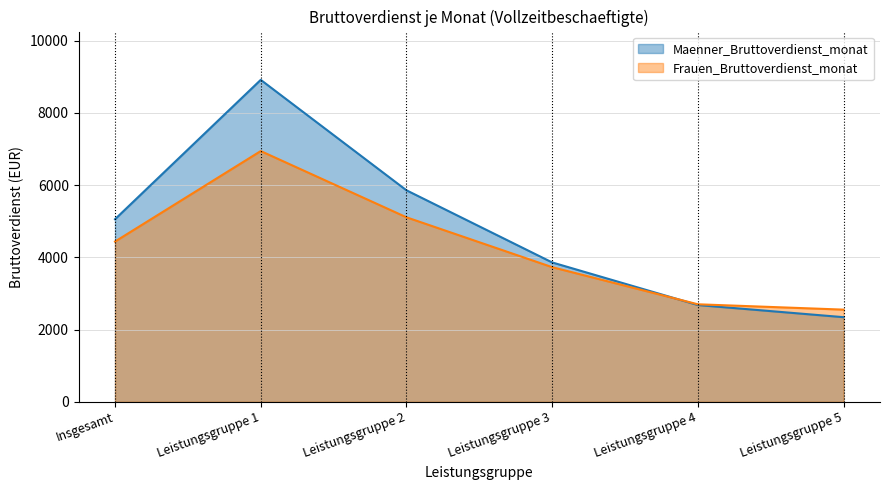

How many values in the Maenner_Bruttoverdienst_monat series exceed 5057?

2